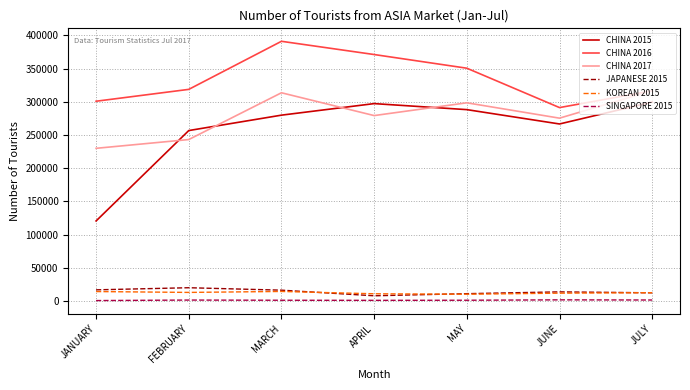

True or false: CHINA 2016 and KOREAN 2015 intersect in this chart.

False